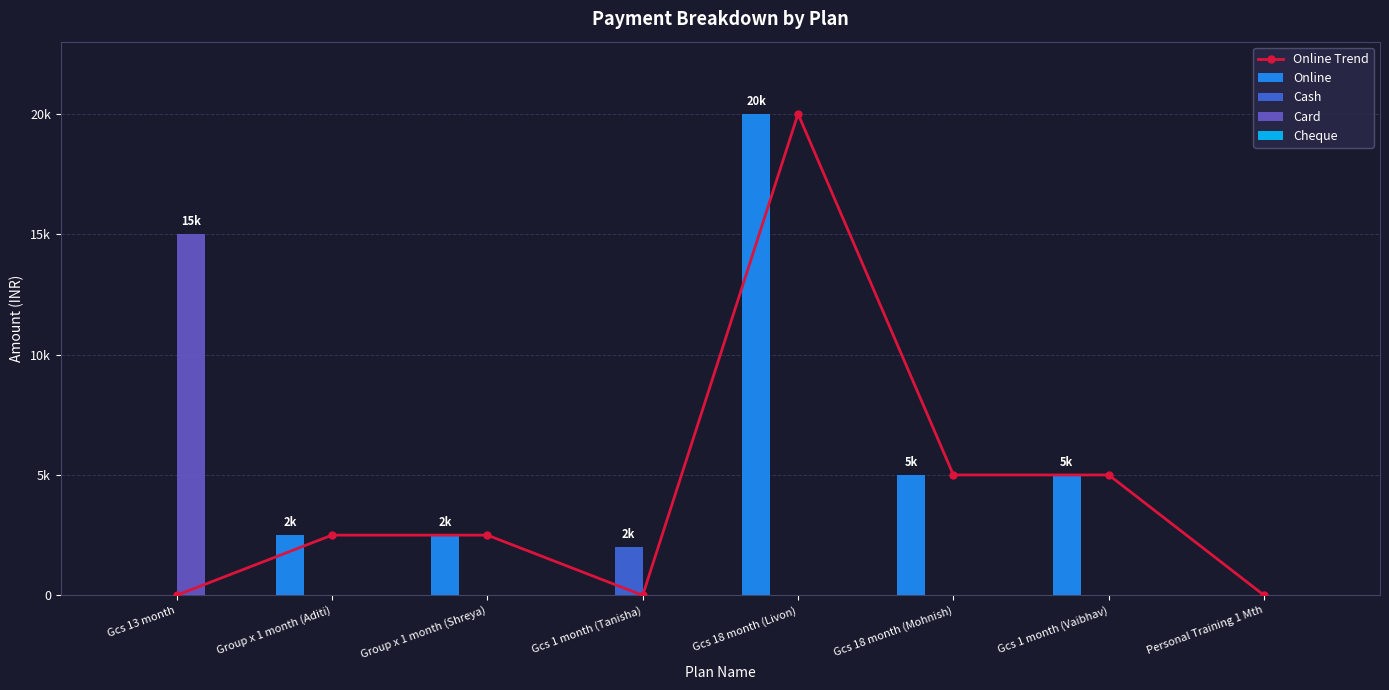

Reading right to left, what are all the values shown in this chart?

Online Trend: 0	5000	5000	20000	0	2500	2500	0
Online: 0	5000	5000	20000	0	2500	2500	0
Cash: 0	0	0	0	2000	0	0	0
Card: 0	0	0	0	0	0	0	15000
Cheque: 0	0	0	0	0	0	0	0